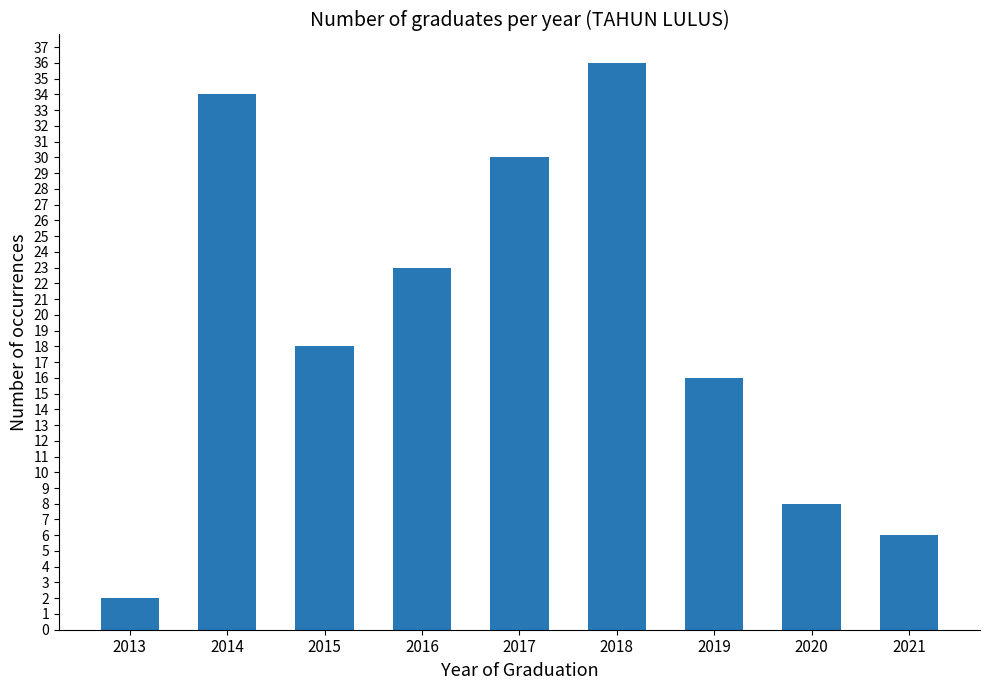

What is the approximate value at 2018, to the nearest 5?

35